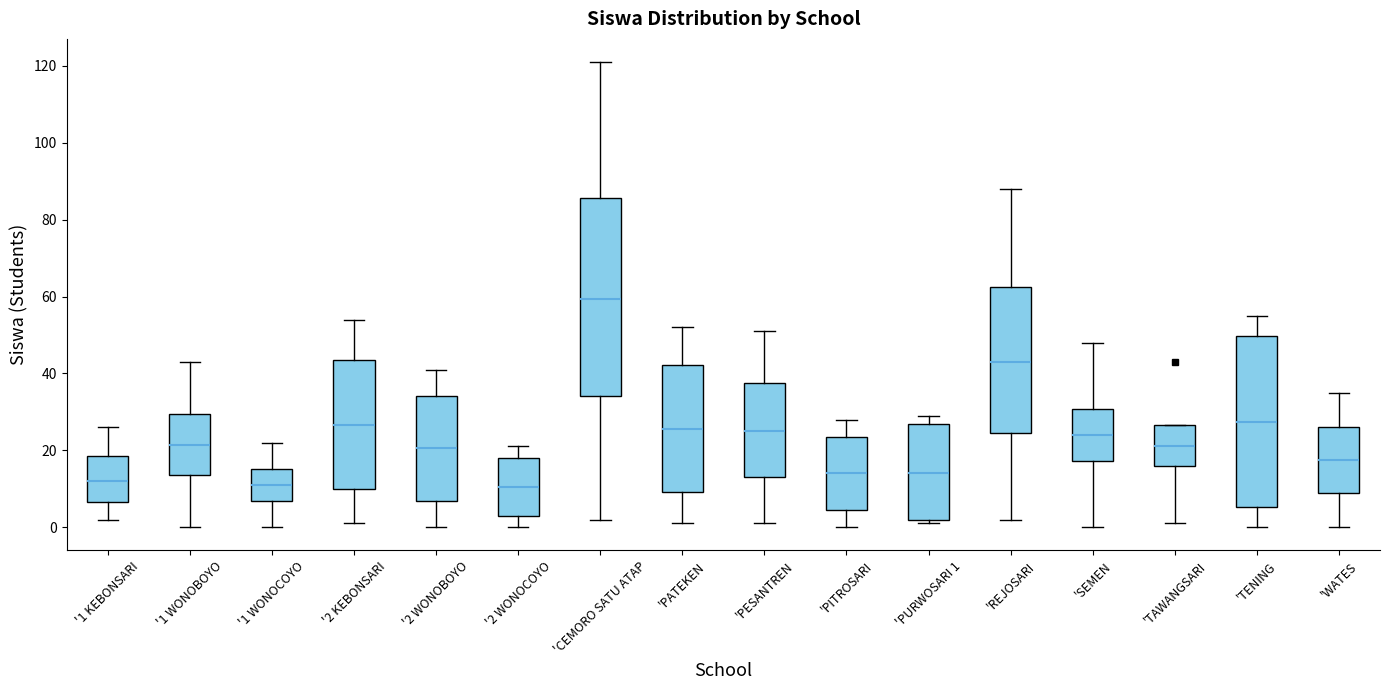

Which box has the highest median line?

'CEMORO SATU ATAP